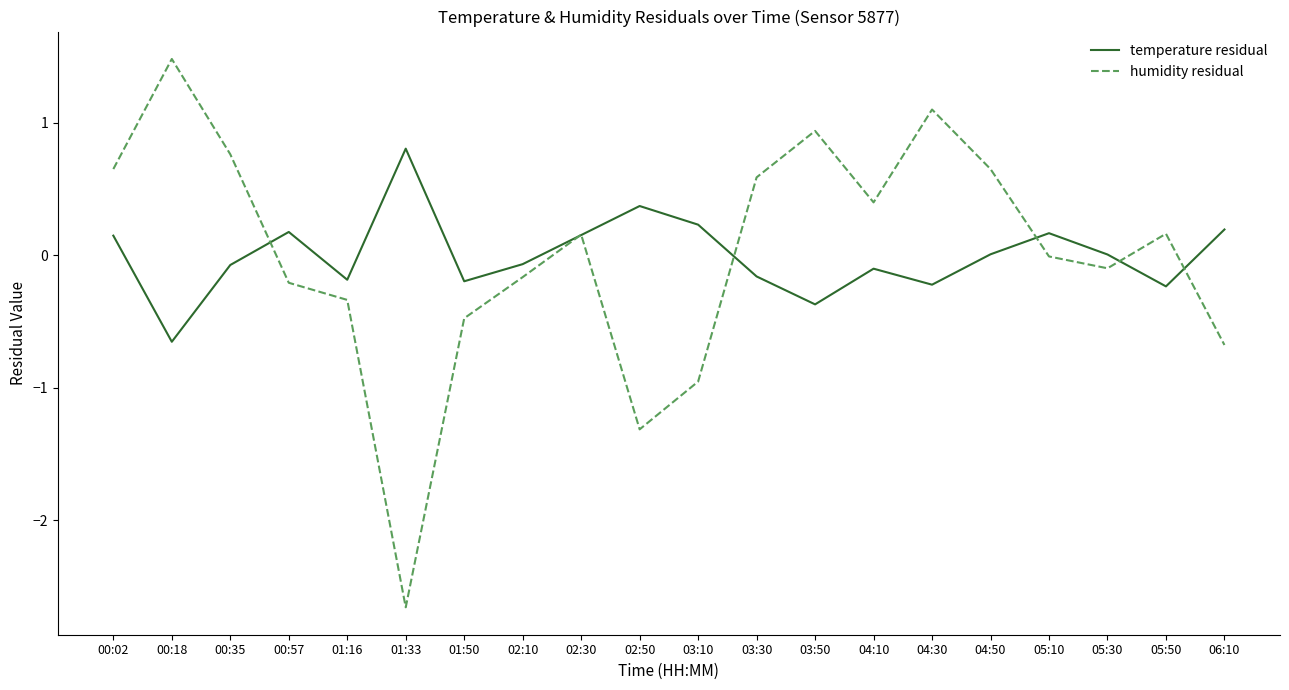

What is the difference between the second highest and minimum values in the humidity residual series?

3.8